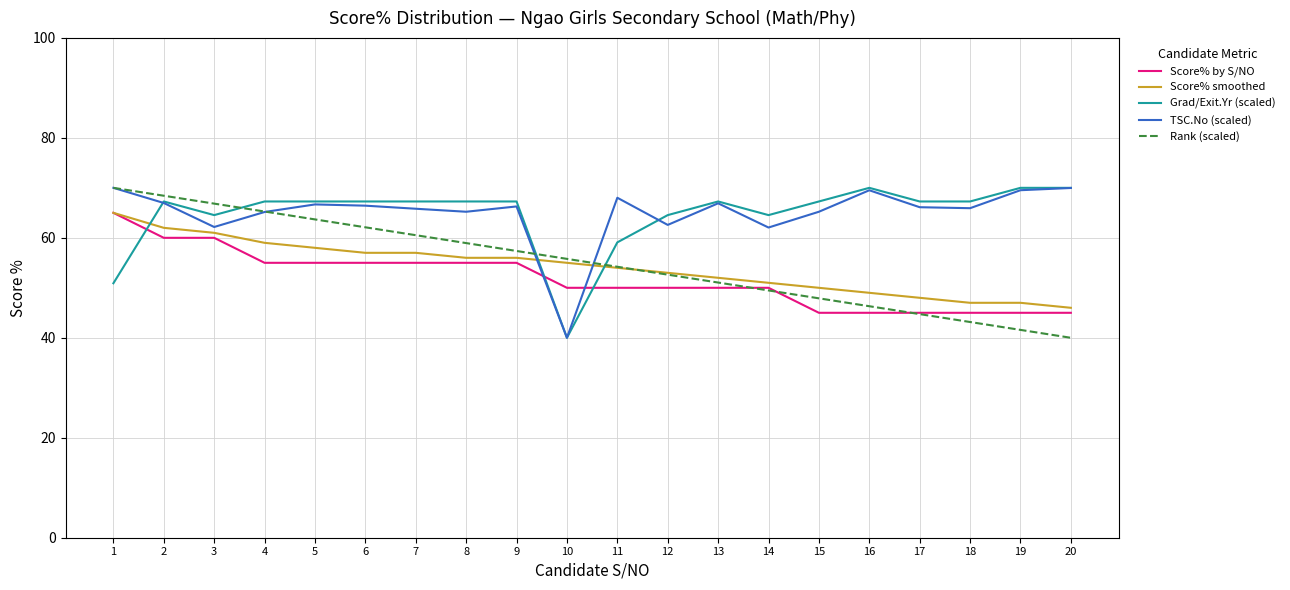

True or false: Score% by S/NO has a value of 55.0 at 4.

True